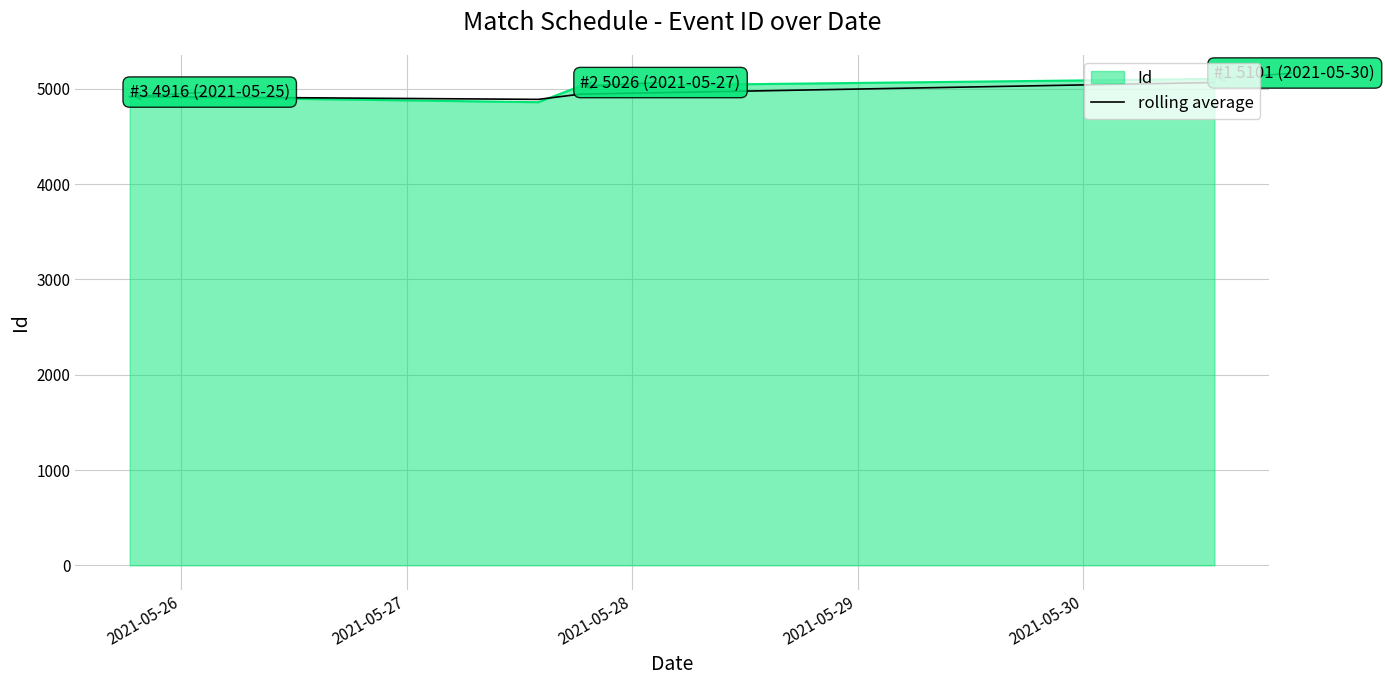

How many values in the rolling average series exceed 4941?

2